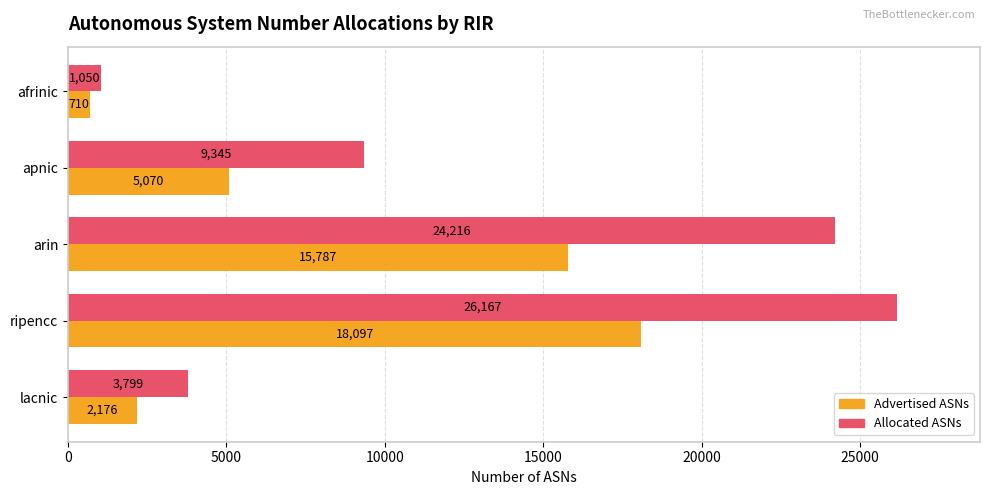

Where is Allocated ASNs nearest to the value 13608?

apnic